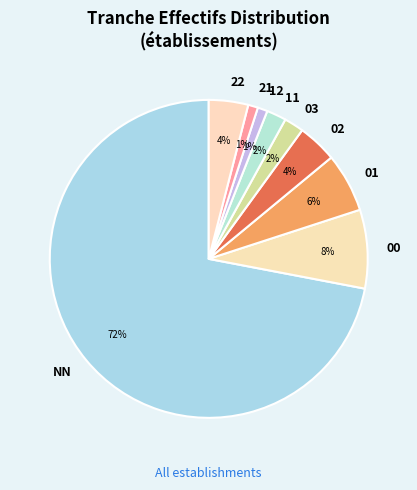

Between 22 and 11, which is larger?

22